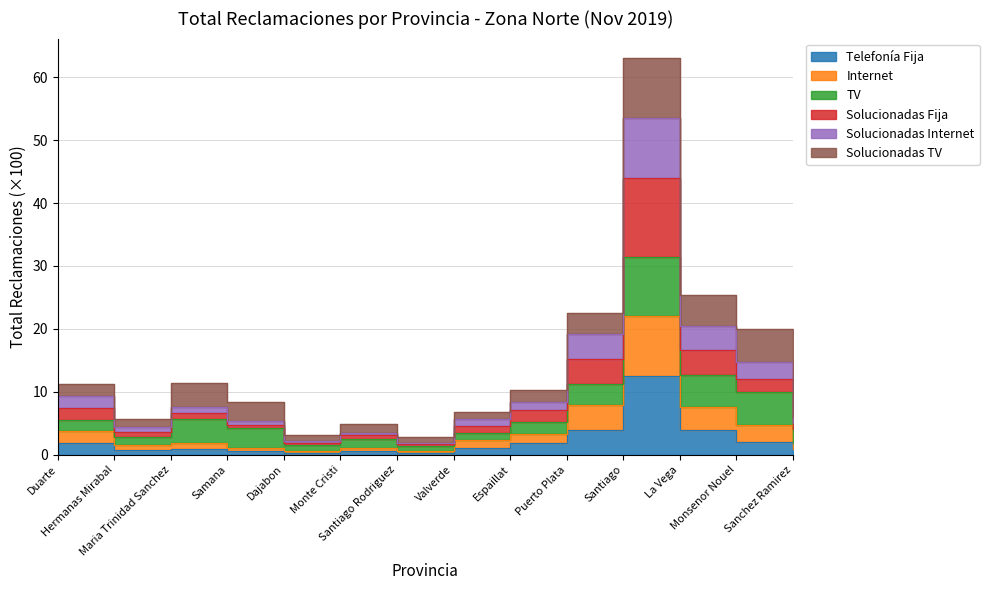

What is the difference between the highest and lowest values at La Vega?

16.5